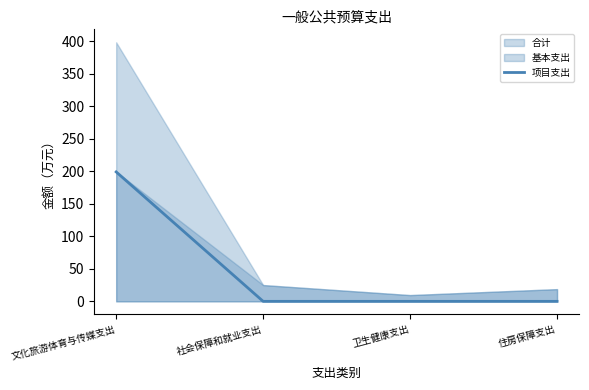

What position from the right is 住房保障支出?

1